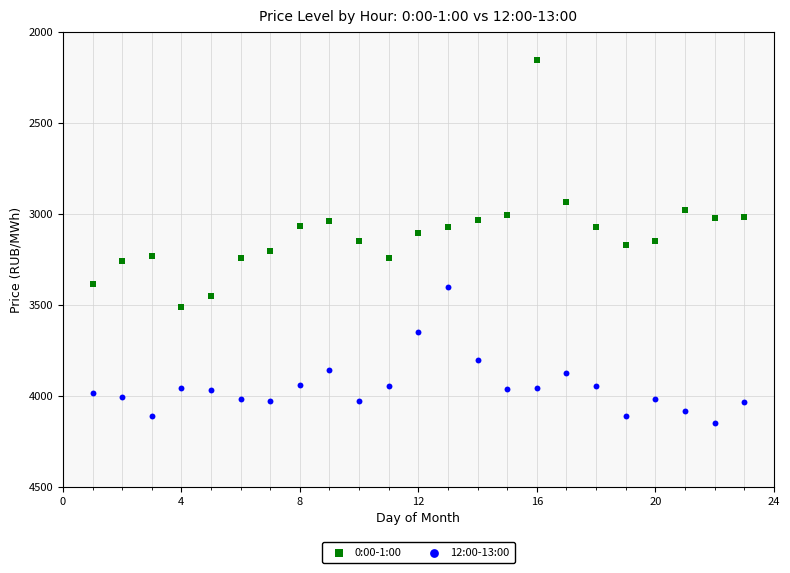

Which series has the widest spread of Y values?

0:00-1:00